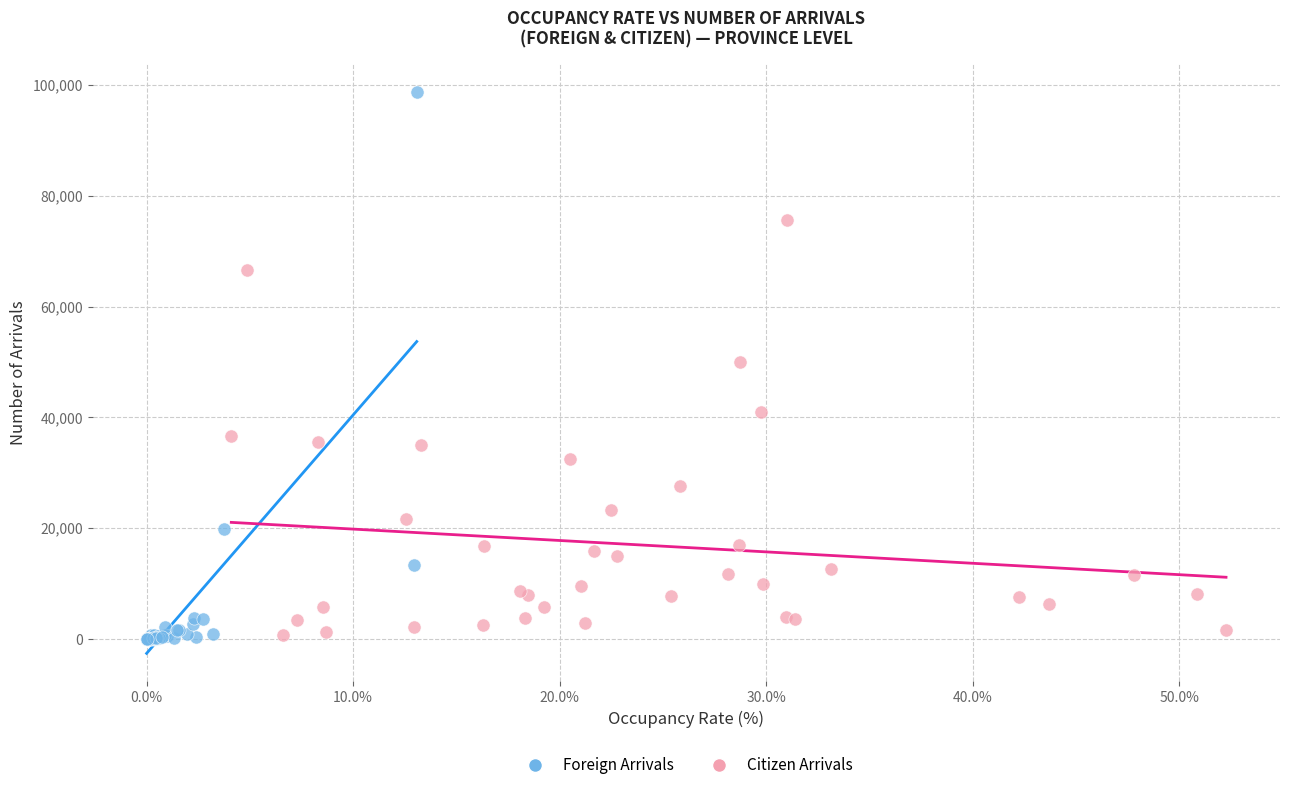

Which series has the widest spread of Y values?

Foreign Arrivals